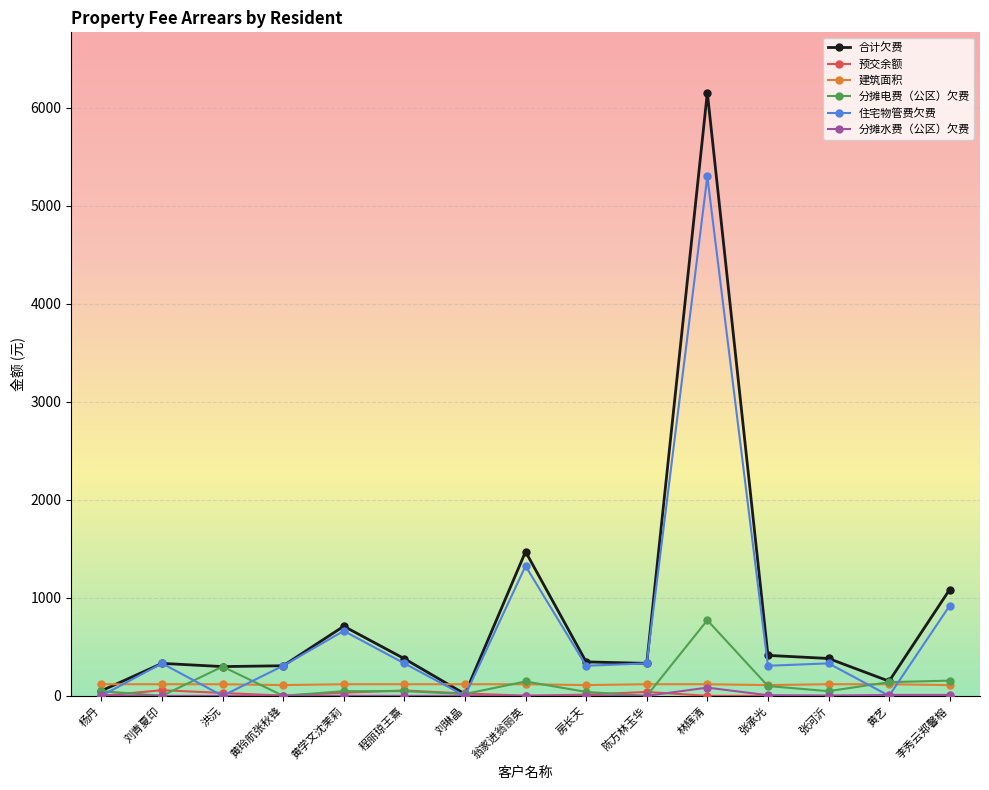

Is it true that 合计欠费 equals 516.5 at 洪沅?

False